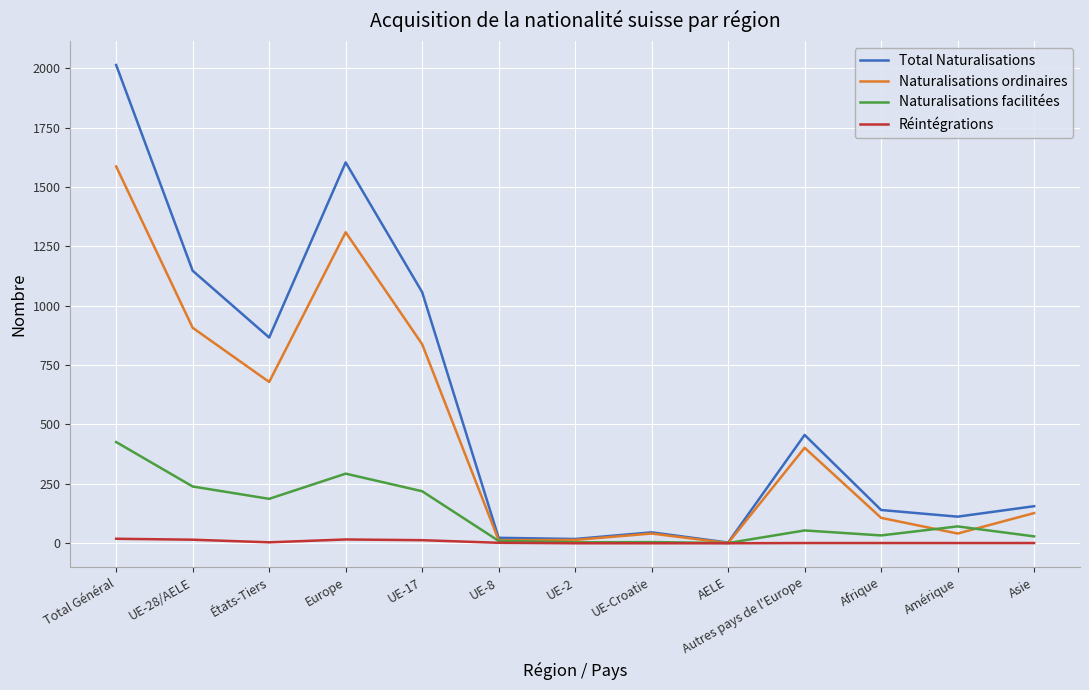

Does the chart display data point markers on the line(s)?

No